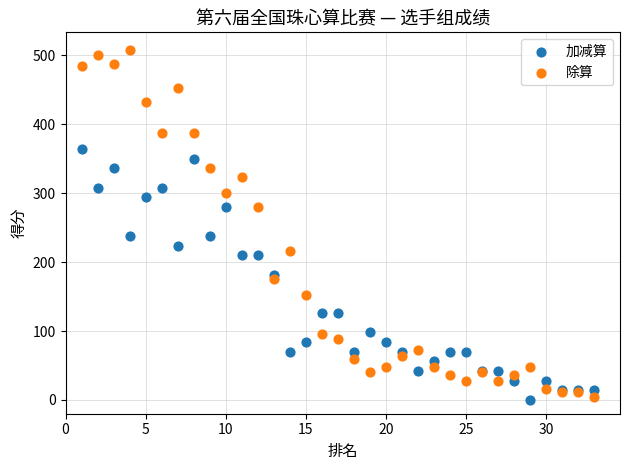

Which series has the largest Y range (max minus min)?

除算